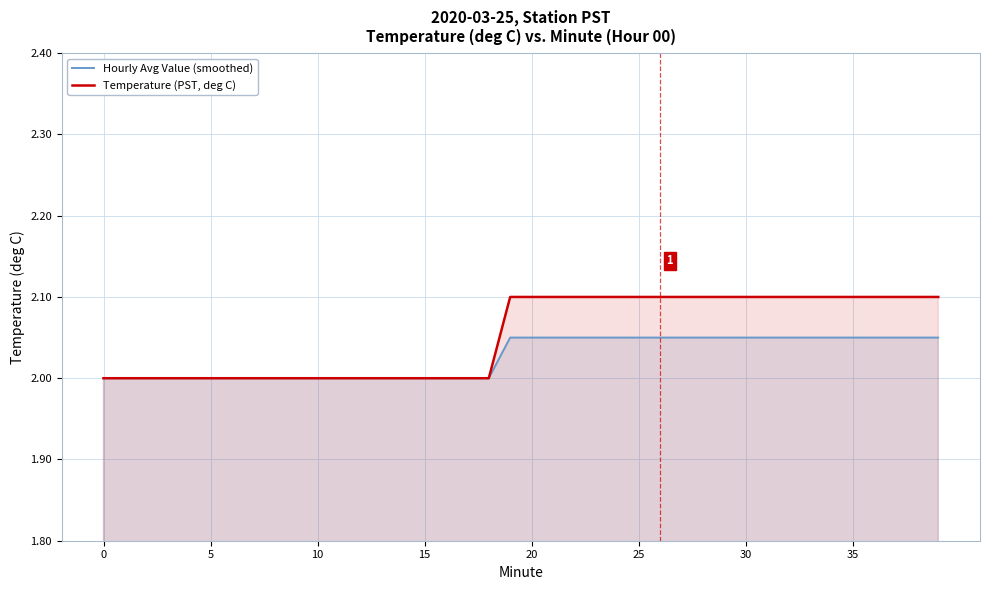

What is the difference between the second highest and second lowest values in the Temperature (PST, deg C) series?

0.1